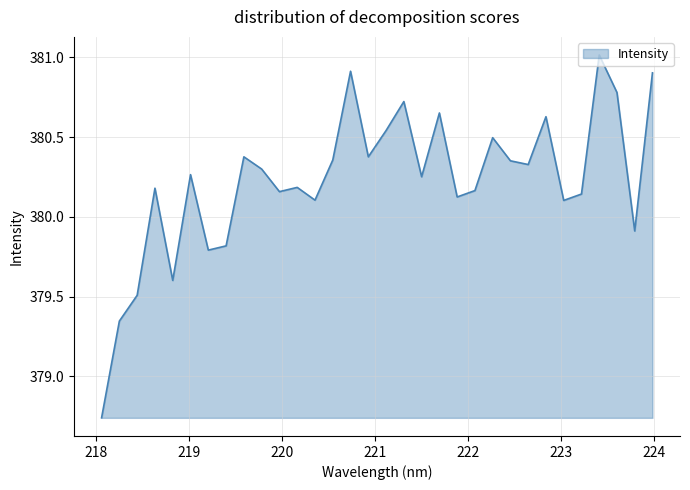

What is the maximum value shown in the chart?

381.0